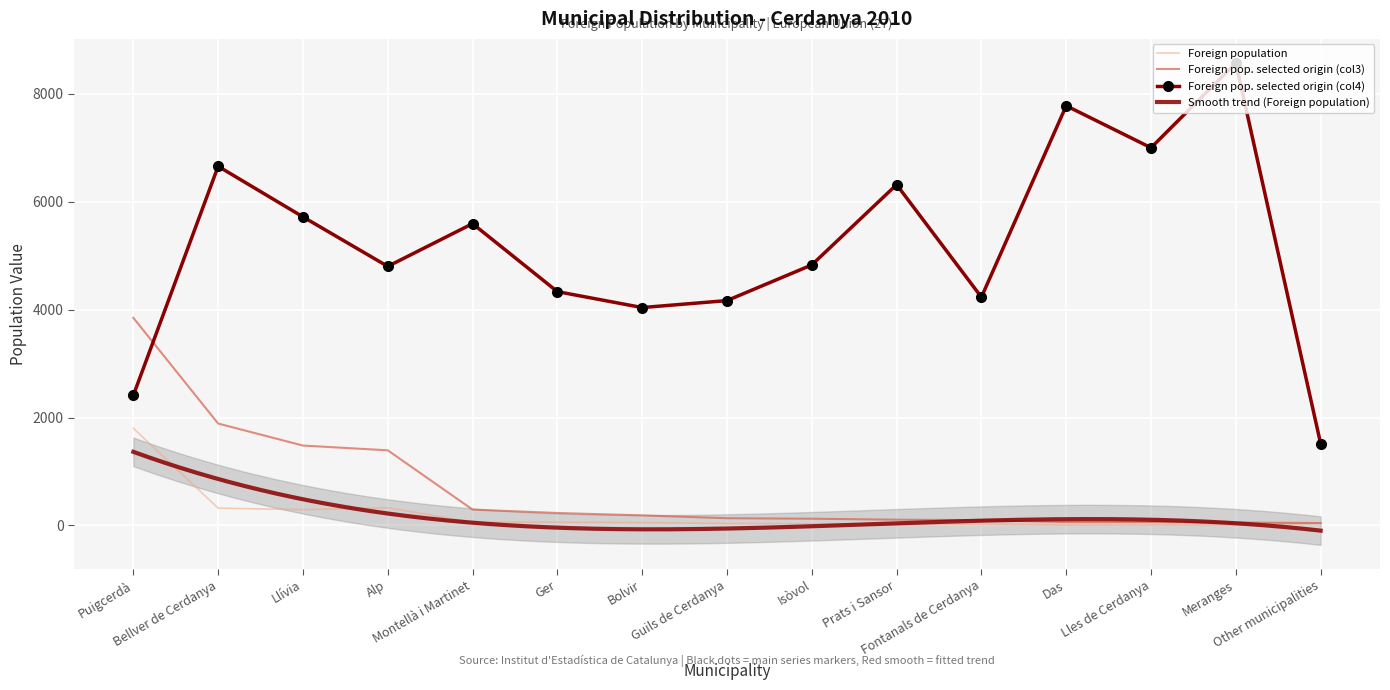

What is the greatest value displayed?

8571